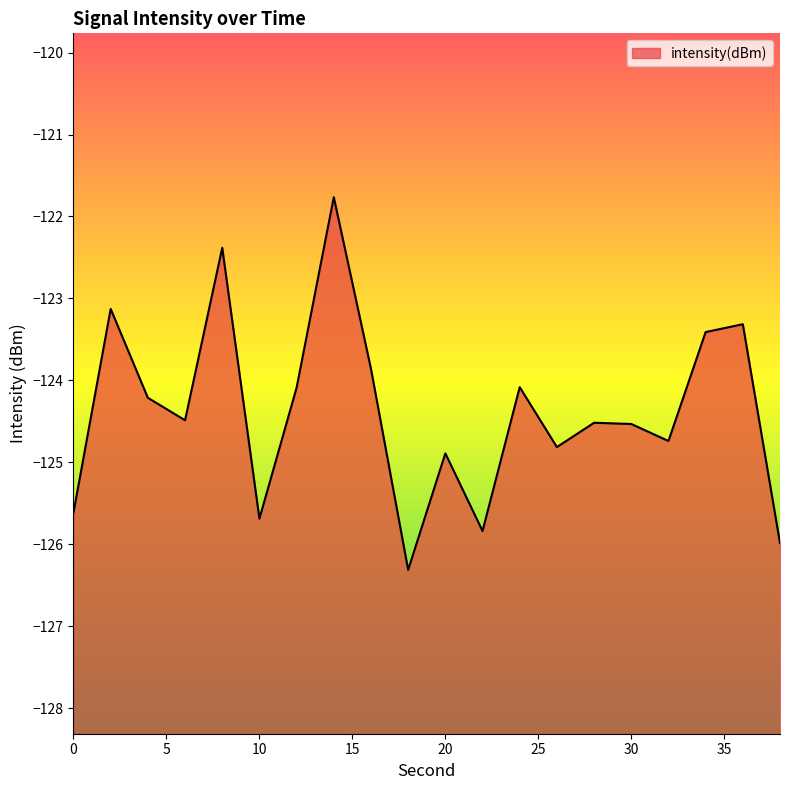

Which label corresponds to the smallest value in the chart?

18